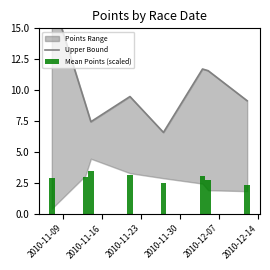

What is the highest value of the Mean Points (scaled) series?

3.4